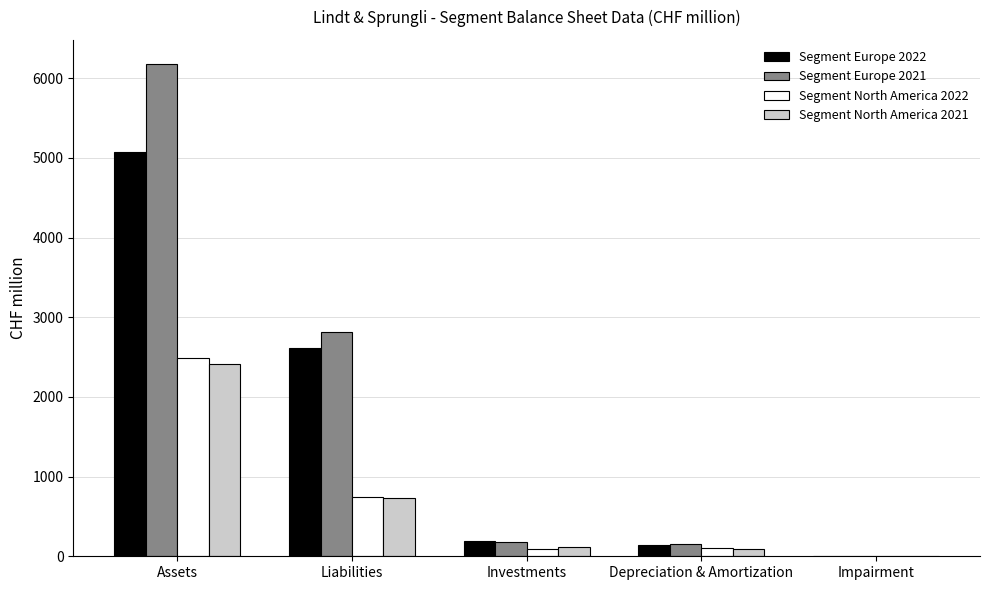

At which label is Segment Europe 2022 closest to 2539?

Liabilities